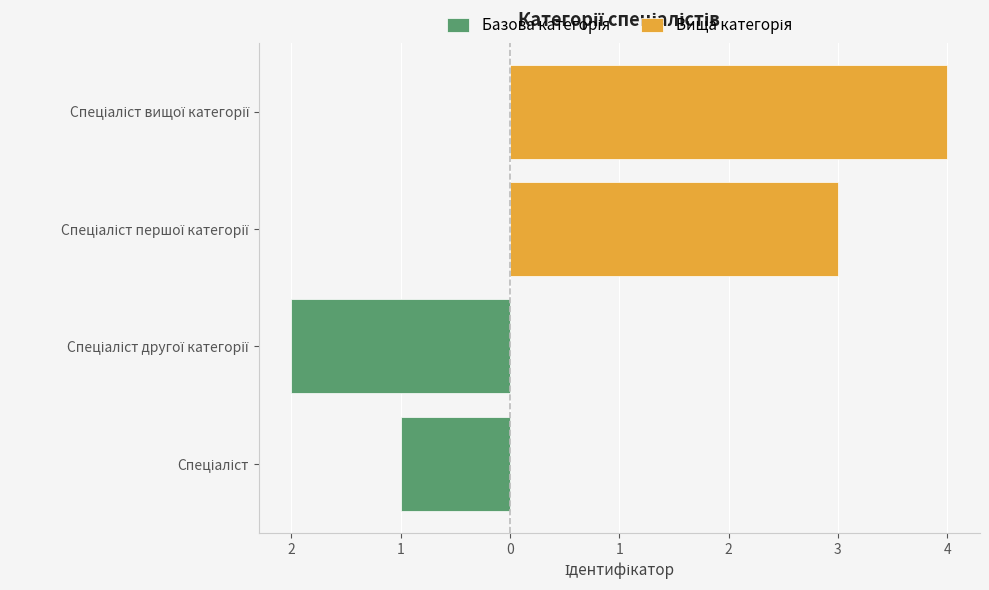

The value of Вища категорія at Спеціаліст першої категорії is 3. True or false?

True